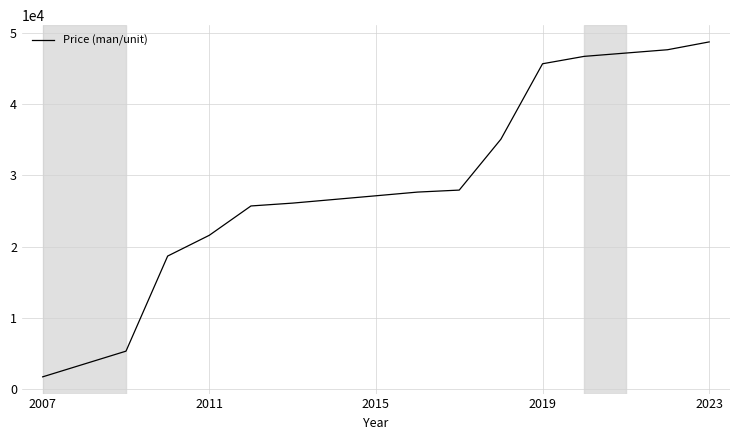

What is the difference between the maximum and minimum values?

47060